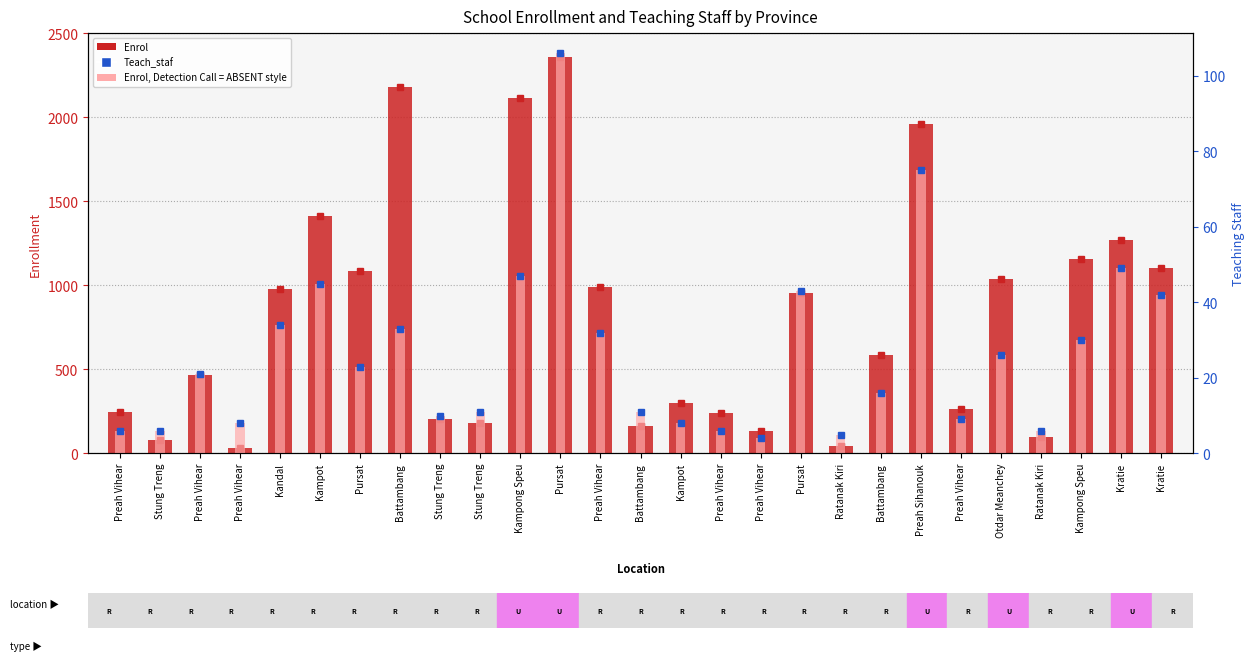

Where does the Teach_staf series first go above 21?

Kandal